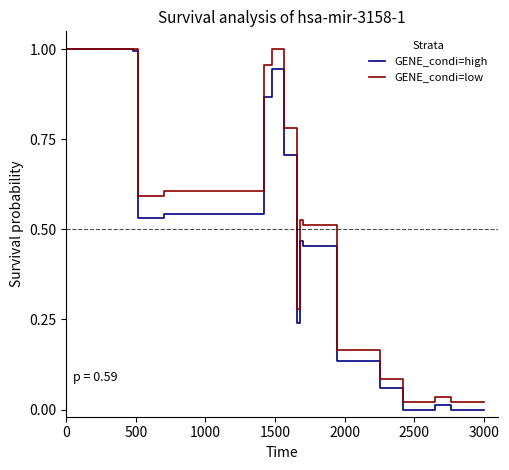

How many data points does each series have?

18